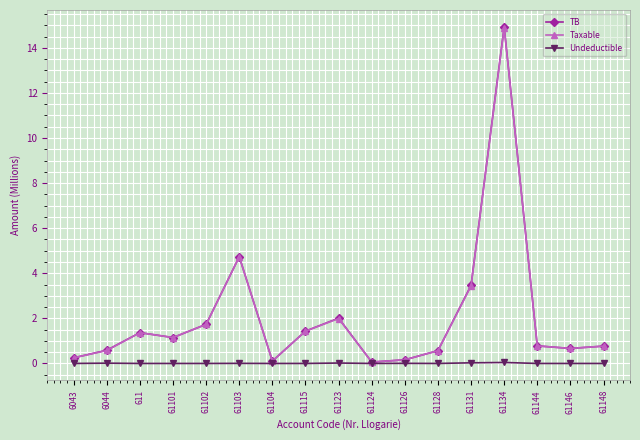

Is the value of Taxable at 61134 greater than the value of TB at 611?

Yes